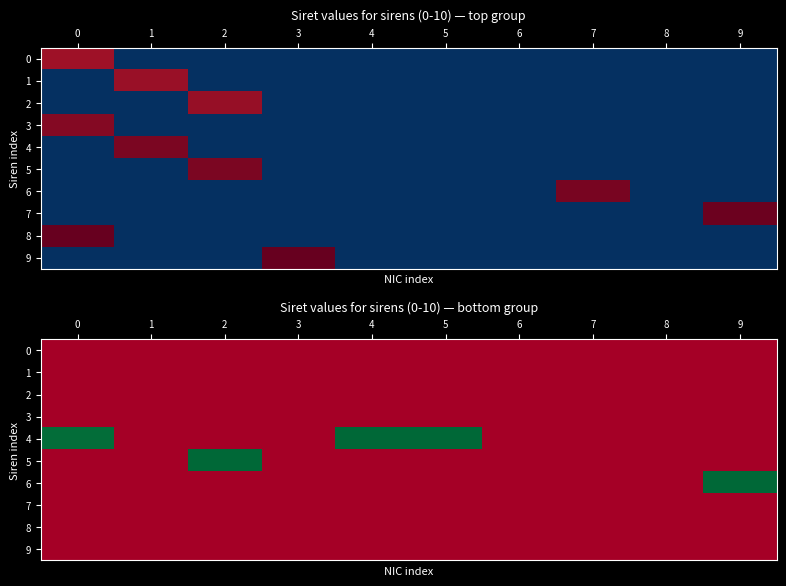

Rank the series by their maximum value, from lowest to highest.

0, 1, 2, 3, 7, 8, 9, 5, 6, 4